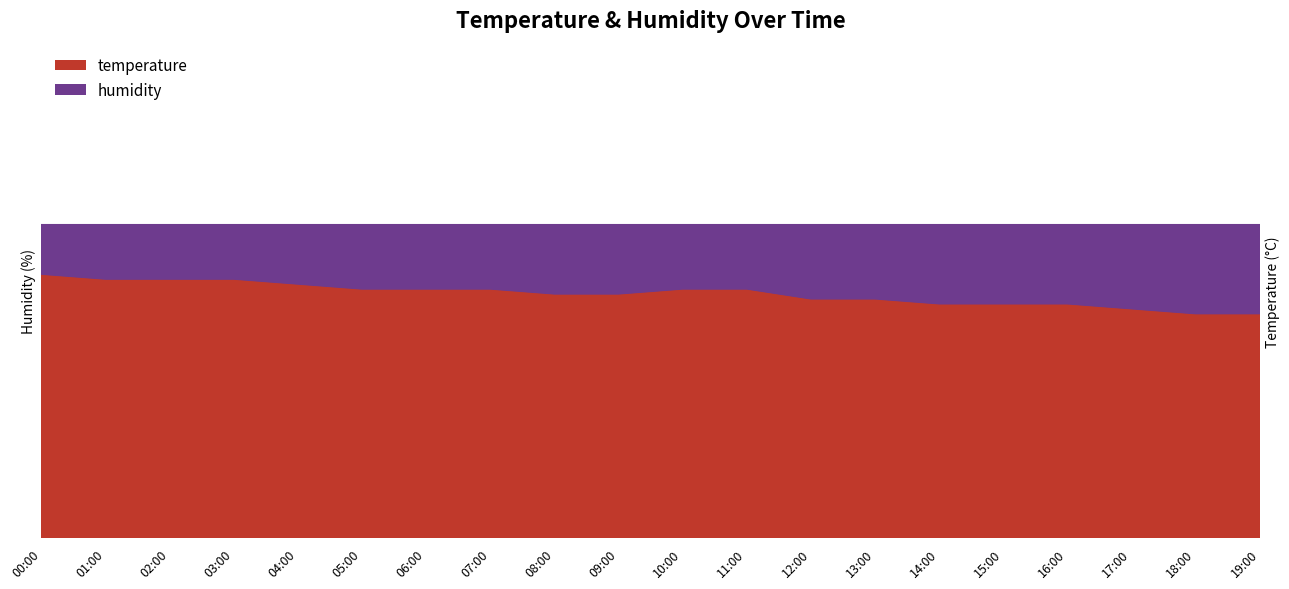

Reading left to right, list all the values displayed in this chart.

20.3	20.2	20.2	20.2	20.1	20.0	20.0	20.0	19.9	19.9	20.0	20.0	19.8	19.8	19.7	19.7	19.7	19.6	19.5	19.5